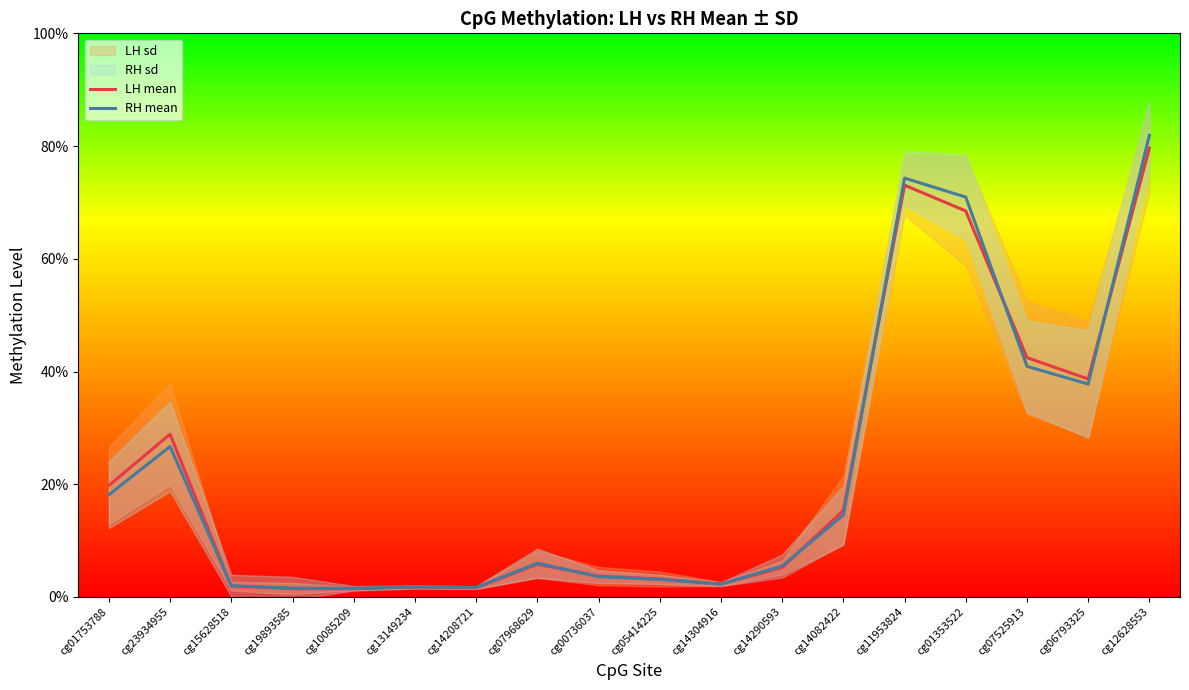

Reading left to right, transcribe all the data shown in this chart.

LH mean: cg01753788=0.2	cg23934955=0.3	cg15628518=0.0	cg19893585=0.0	cg10085209=0.0	cg13149234=0.0	cg14208721=0.0	cg07968629=0.1	cg00736037=0.0	cg05414225=0.0	cg14304916=0.0	cg14290593=0.1	cg14082422=0.2	cg11953824=0.7	cg01353522=0.7	cg07525913=0.4	cg06793325=0.4	cg12628553=0.8
RH mean: cg01753788=0.2	cg23934955=0.3	cg15628518=0.0	cg19893585=0.0	cg10085209=0.0	cg13149234=0.0	cg14208721=0.0	cg07968629=0.1	cg00736037=0.0	cg05414225=0.0	cg14304916=0.0	cg14290593=0.1	cg14082422=0.1	cg11953824=0.7	cg01353522=0.7	cg07525913=0.4	cg06793325=0.4	cg12628553=0.8